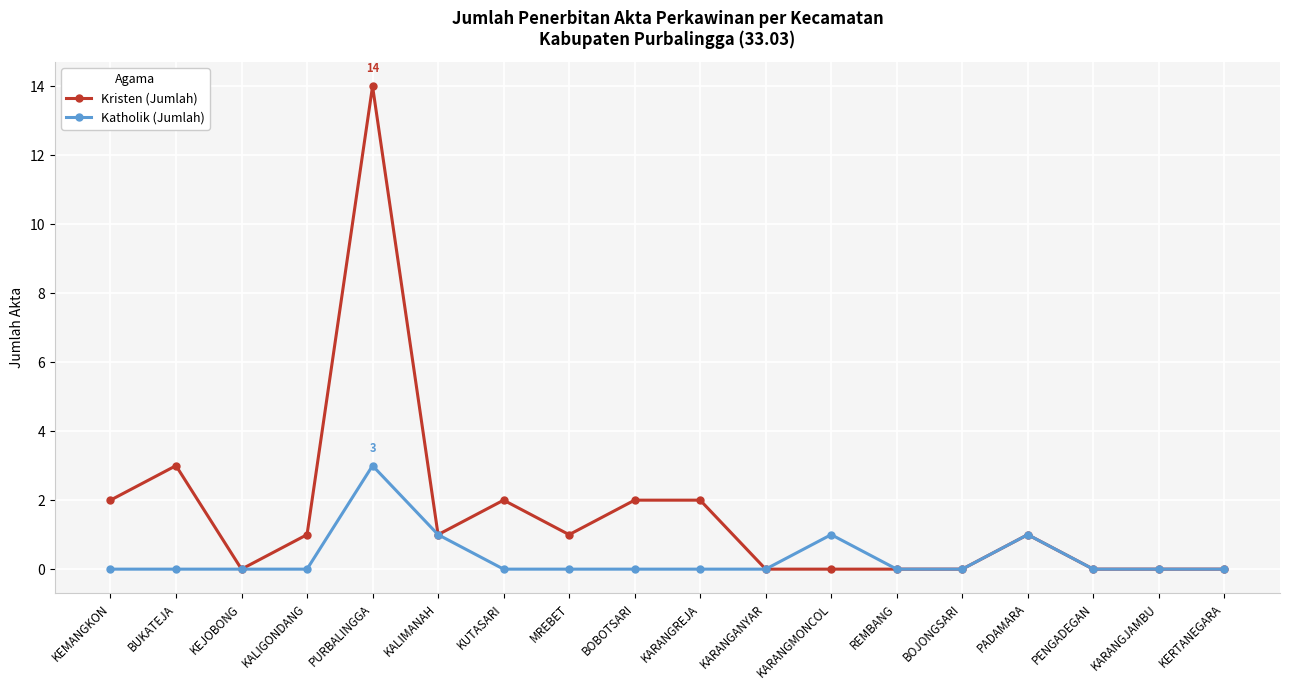

What is the label of the 12th point from the left?

KARANGMONCOL